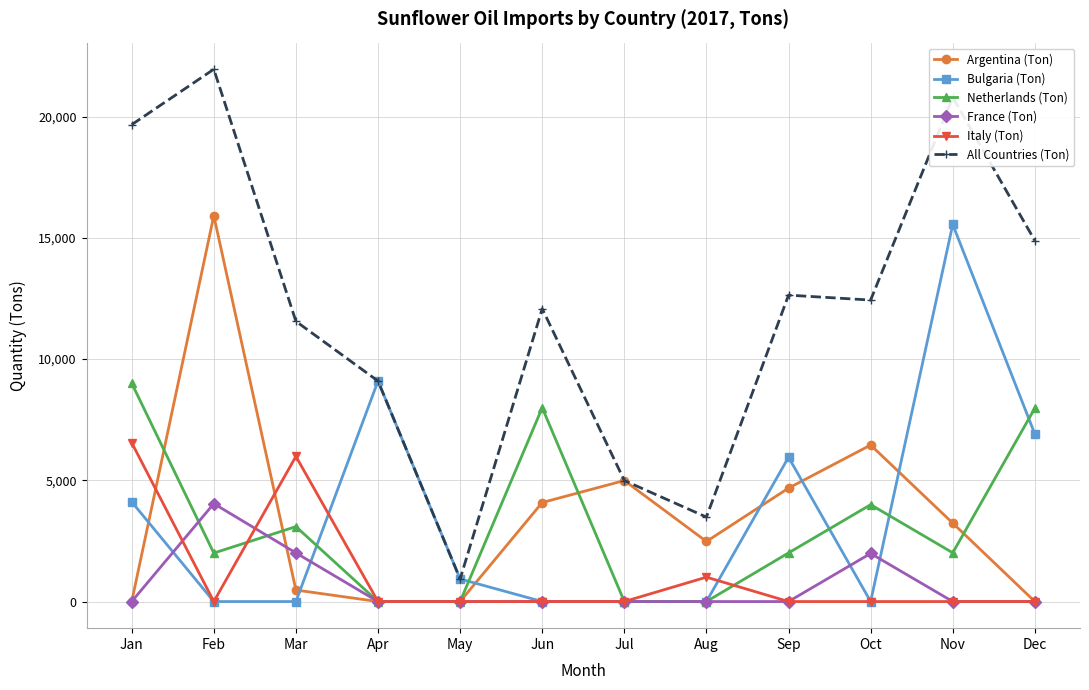

What is the value of the Bulgaria (Ton) point at the 5th from the left?

930.6